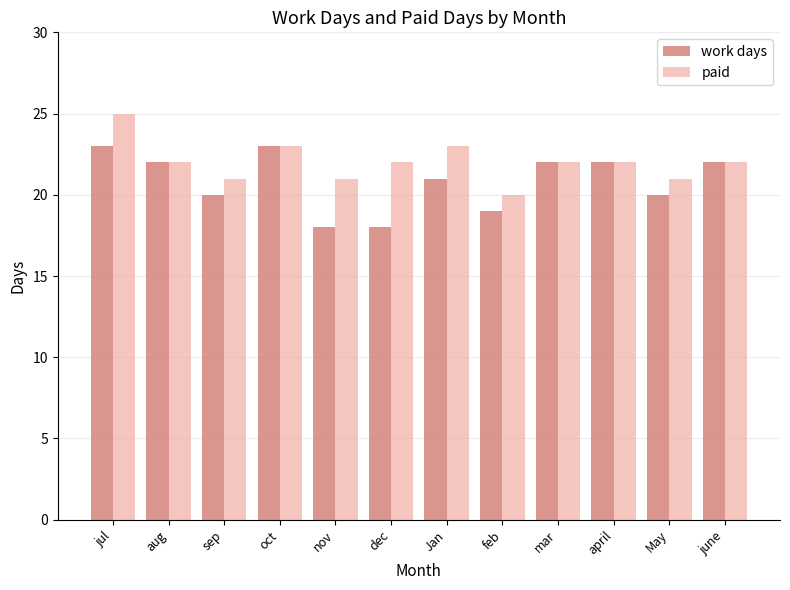

Is the value of paid at june greater than the value of work days at May?

Yes